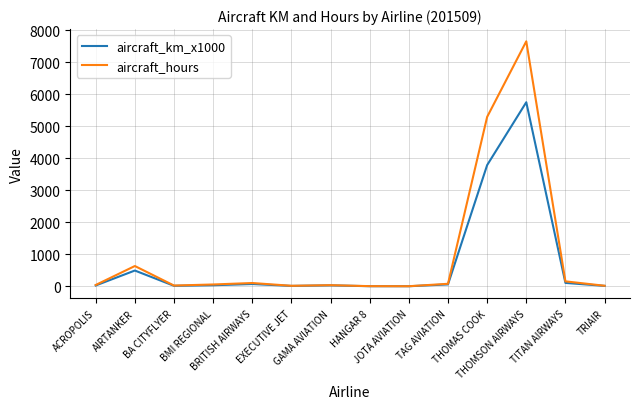

Rank the series by their maximum value, from highest to lowest.

aircraft_hours, aircraft_km_x1000